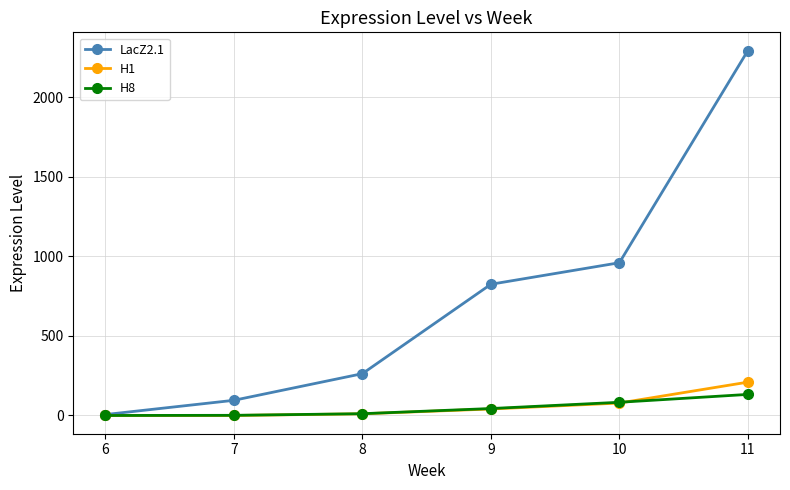

What is the maximum value for H1?

209.6